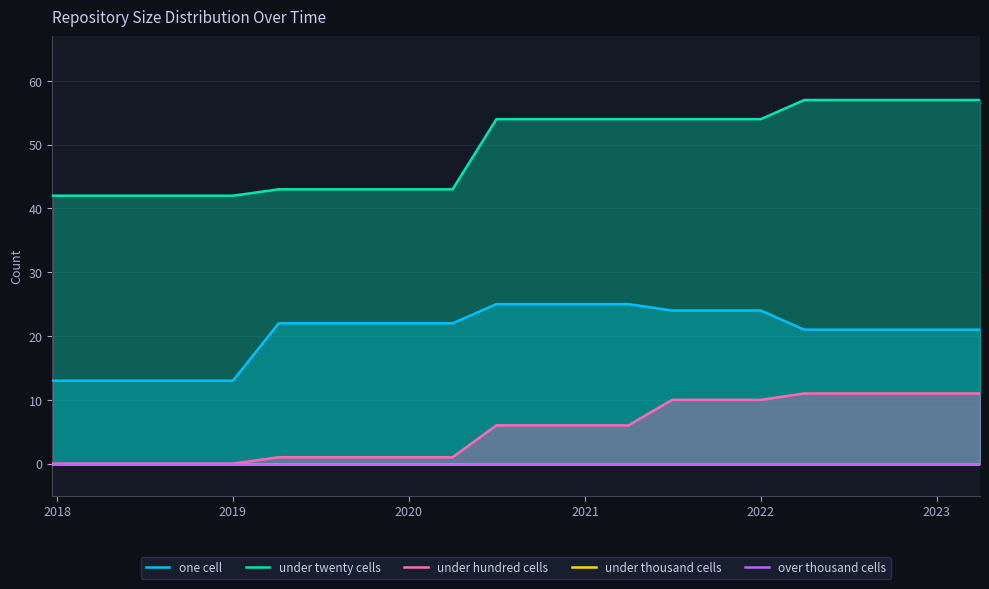

Is it true that under twenty cells equals 57 at 2023?

True